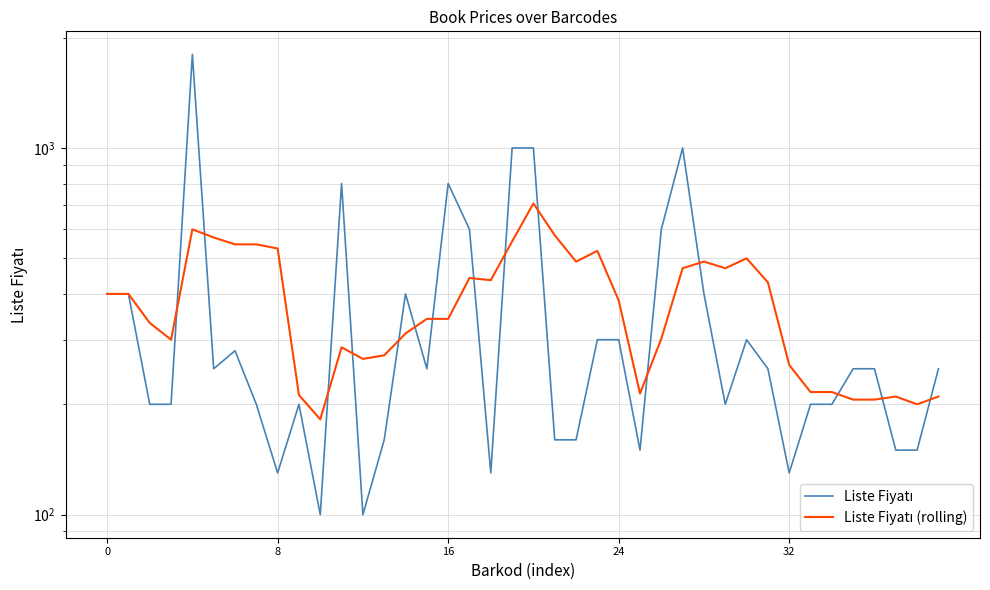

What is the highest value of the Liste Fiyatı (rolling) series?

706.0